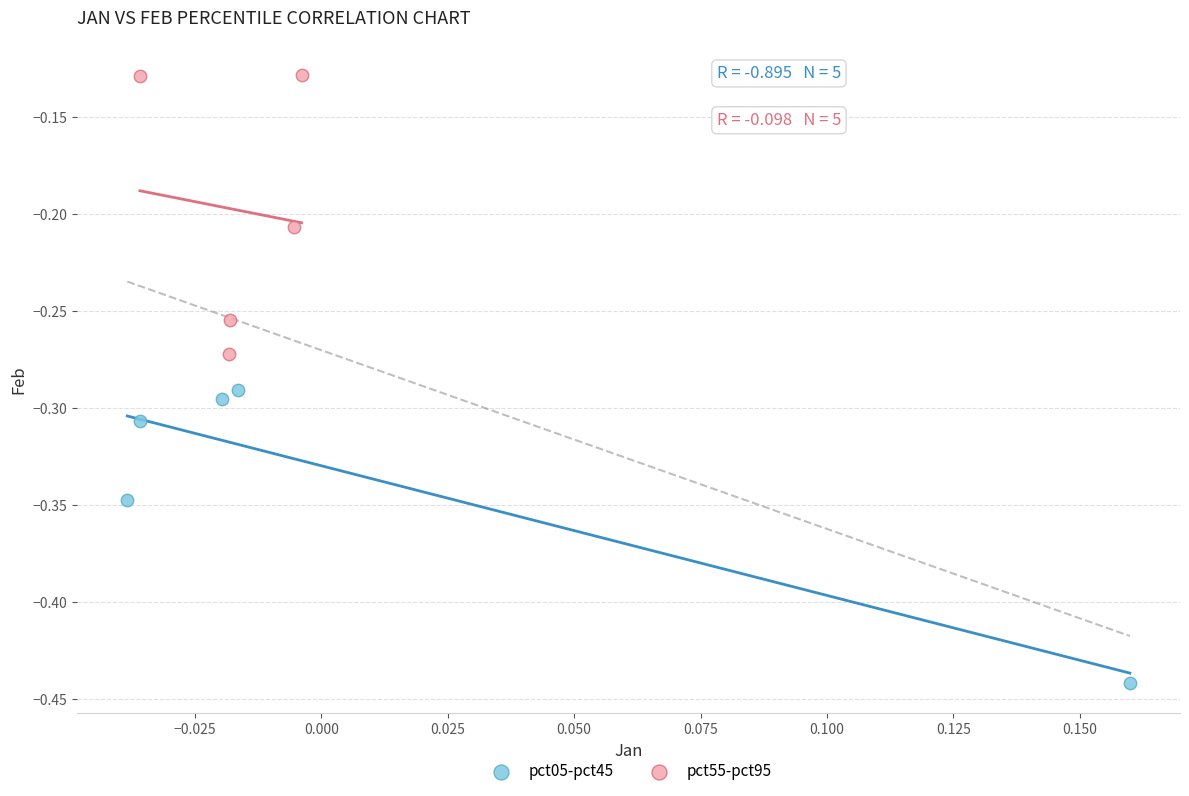

Which series contains the lowest Y value?

pct05-pct45